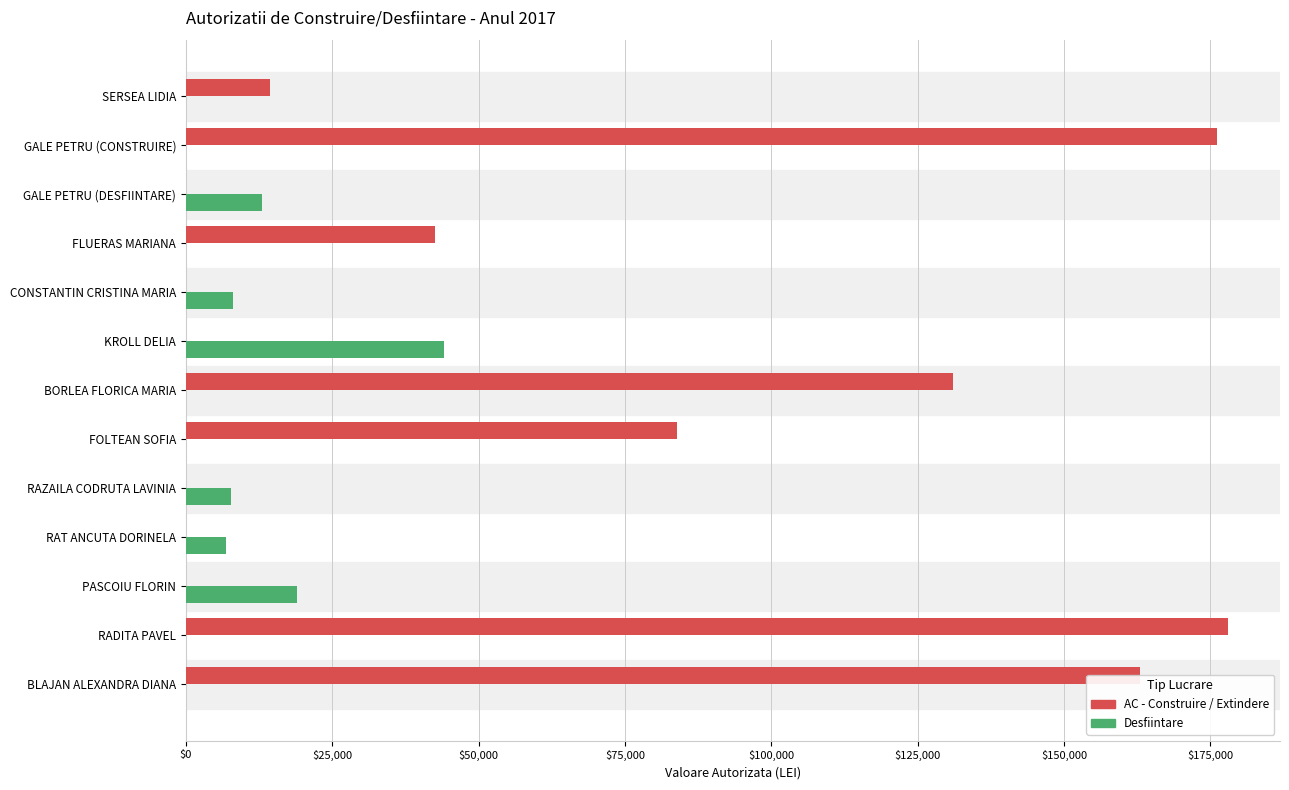

What is the total value across all series at RADITA PAVEL?

178000